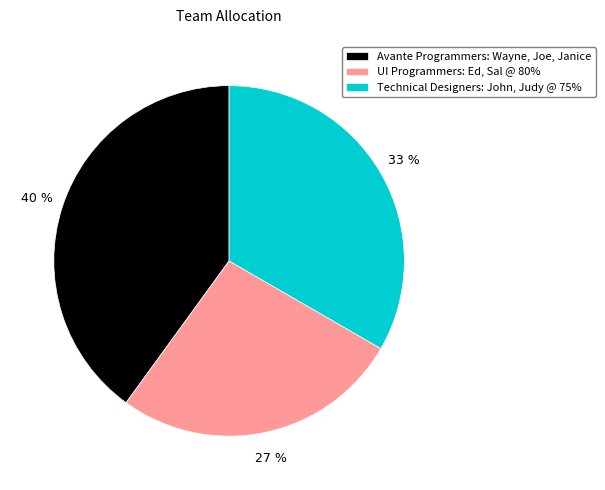

Is it true that Avante Programmers: Wayne, Joe, Janice is 32% of the pie?

False